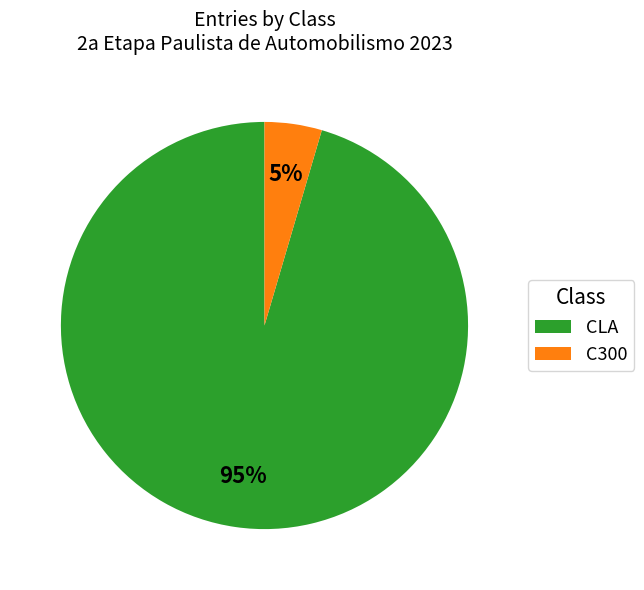

To the nearest percent, what is the average slice percentage?

50%